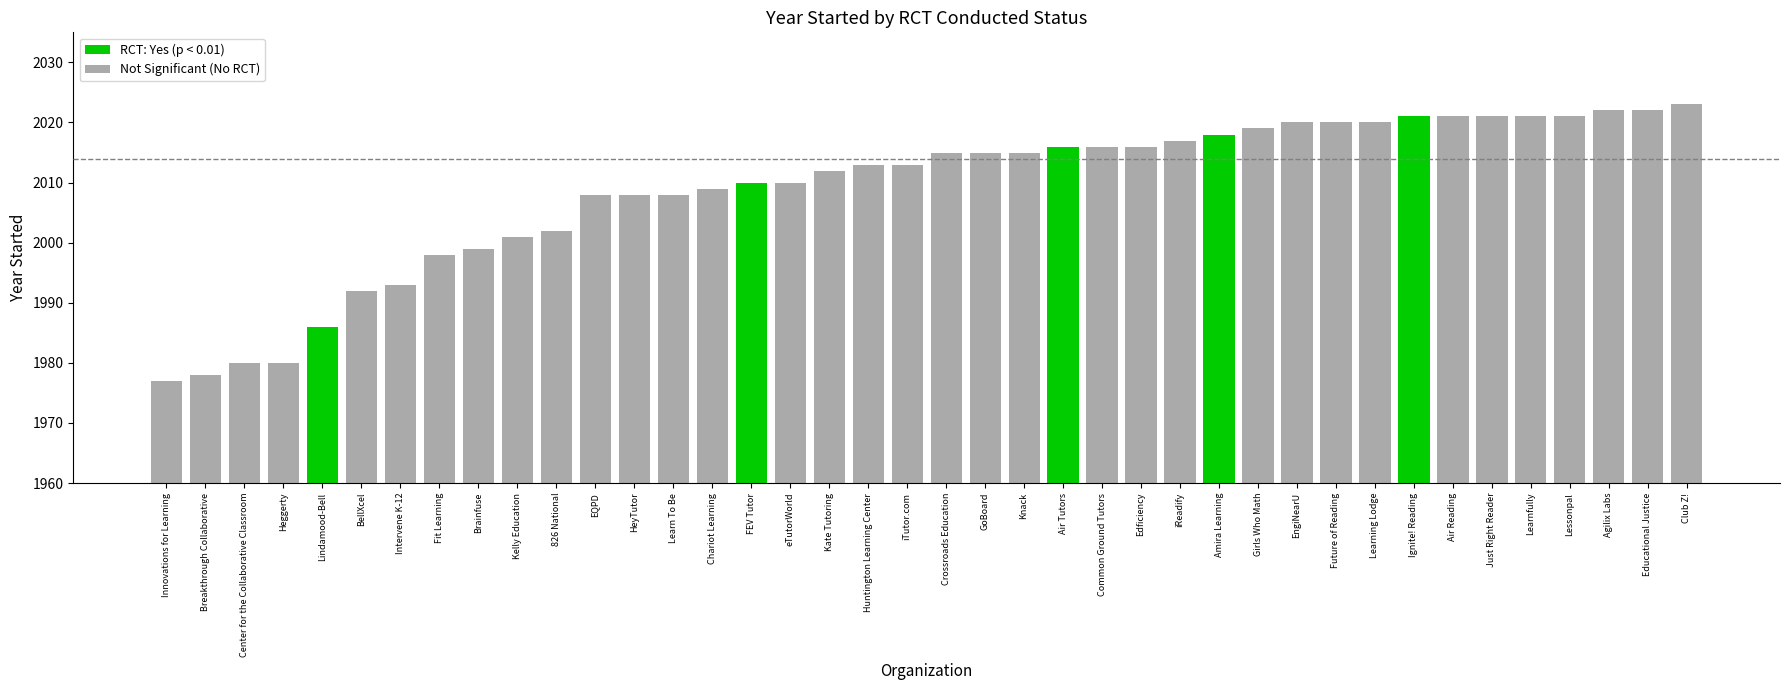

The No (RCT) series shows 2805 at 3. True or false?

False